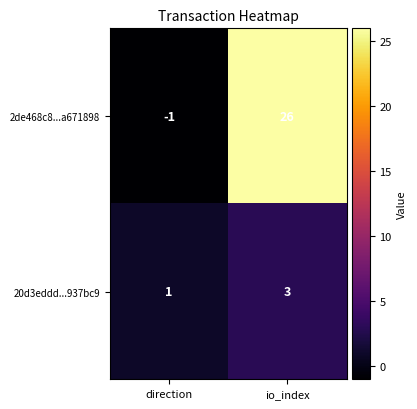

What is the maximum value shown in the chart?

26